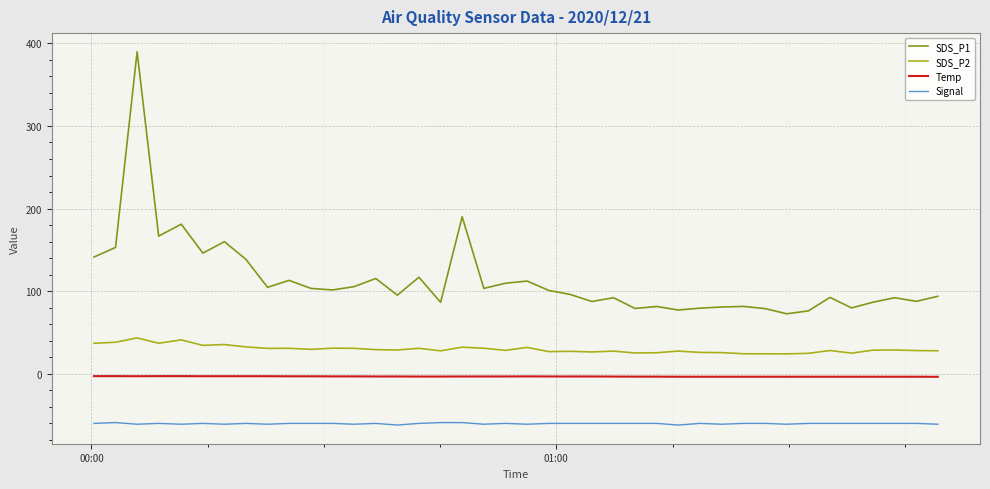

True or false: SDS_P2 has more than 1 interior local peaks.

True